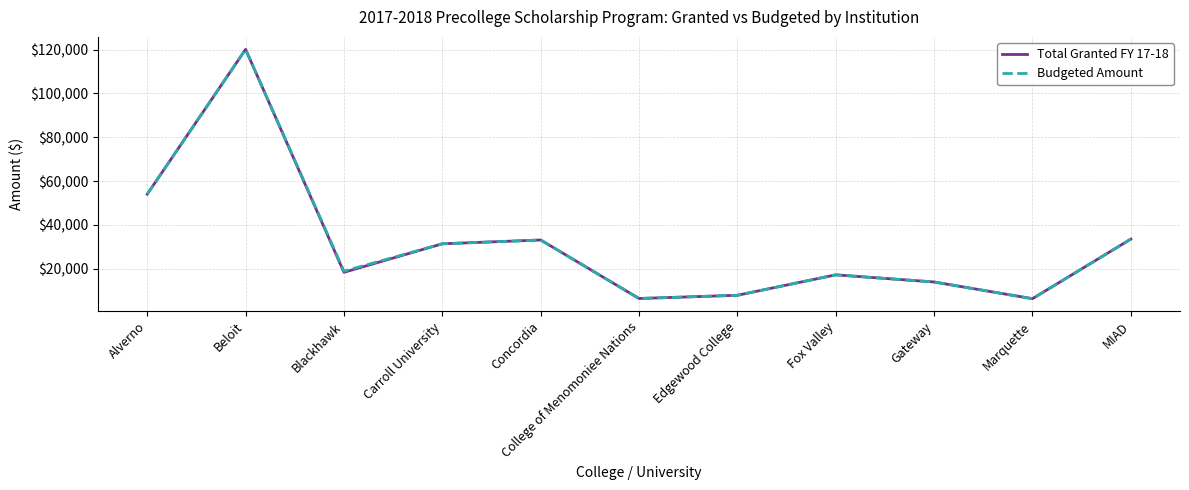

How many interior local peaks does the Total Granted FY 17-18 series have?

3